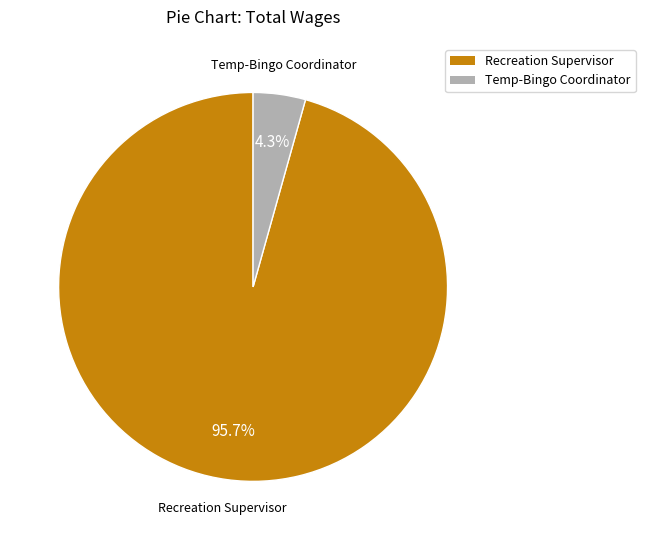

To the nearest percent, what is the combined percentage of Recreation Supervisor and Temp-Bingo Coordinator?

100%